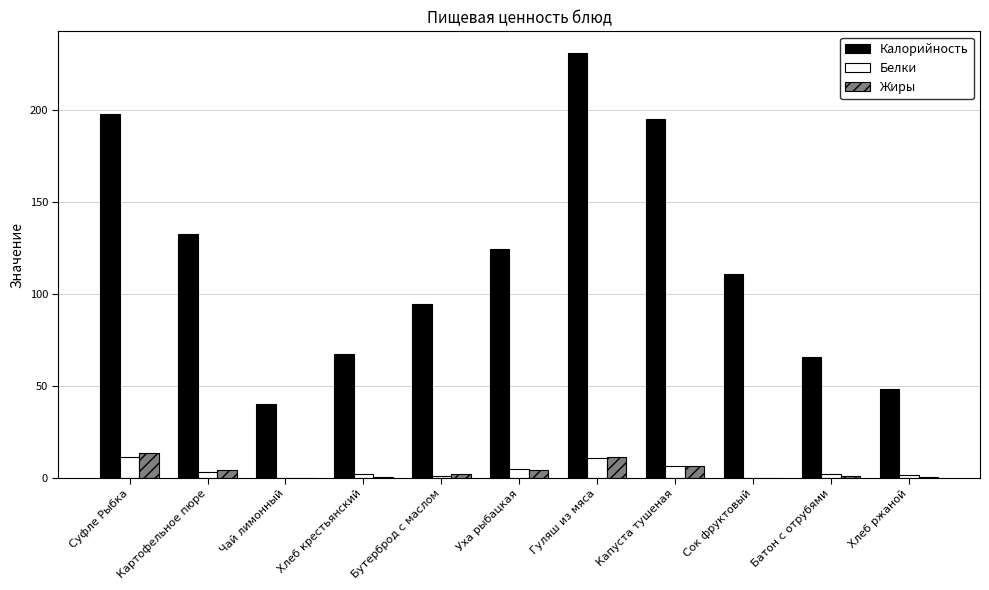

Which series changed the most between Картофельное пюре and Бутерброд с маслом?

Калорийность